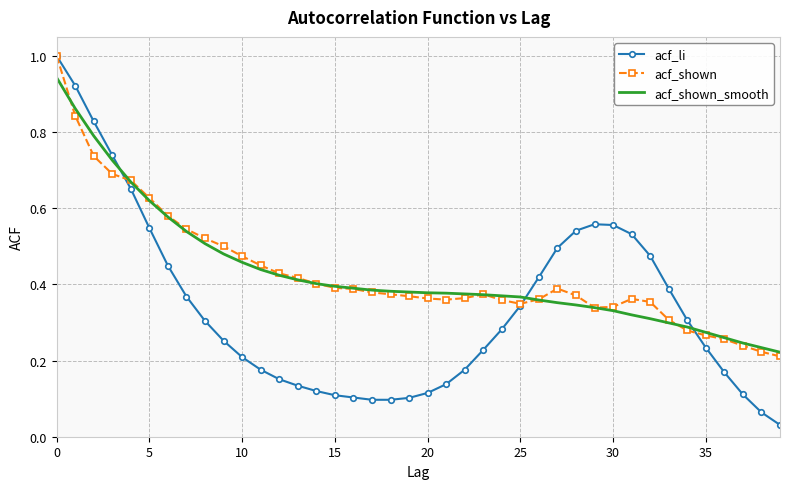

True or false: acf_shown and acf_li cross at least once.

True